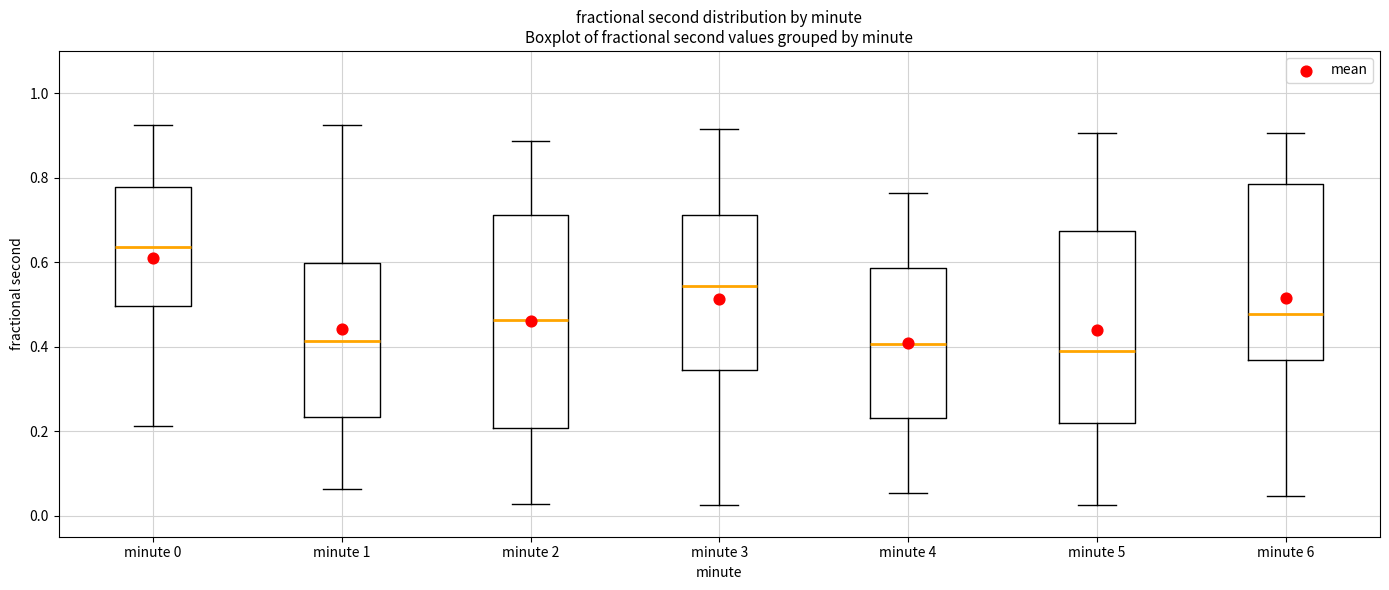

Where is the lower edge of the box for minute 2 on the y-axis? The values are not printed on the chart, so give them approximately, as read against the axis.

0.20